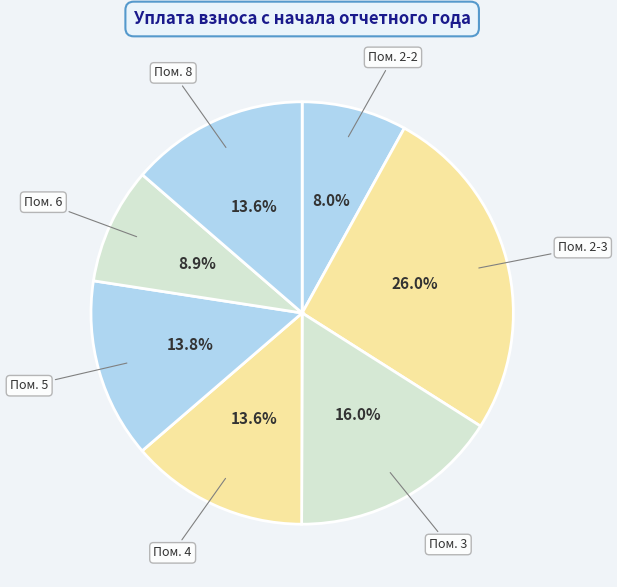

How many segments does this pie chart have?

7